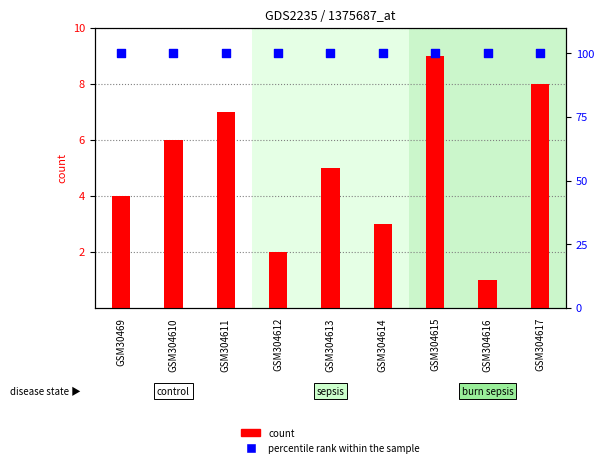

Which series has the largest Y range (max minus min)?

count